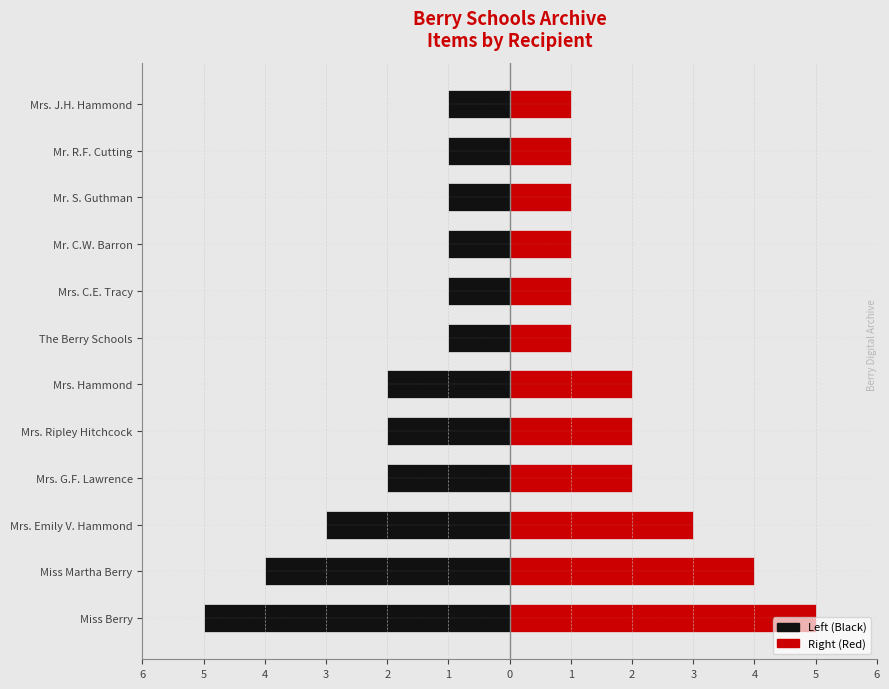

What is the value of the Left (Black) bar at the 7th from the left?

-1